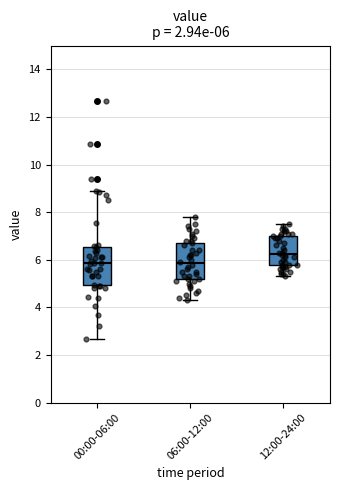

Which box has the highest median line?

12:00-24:00